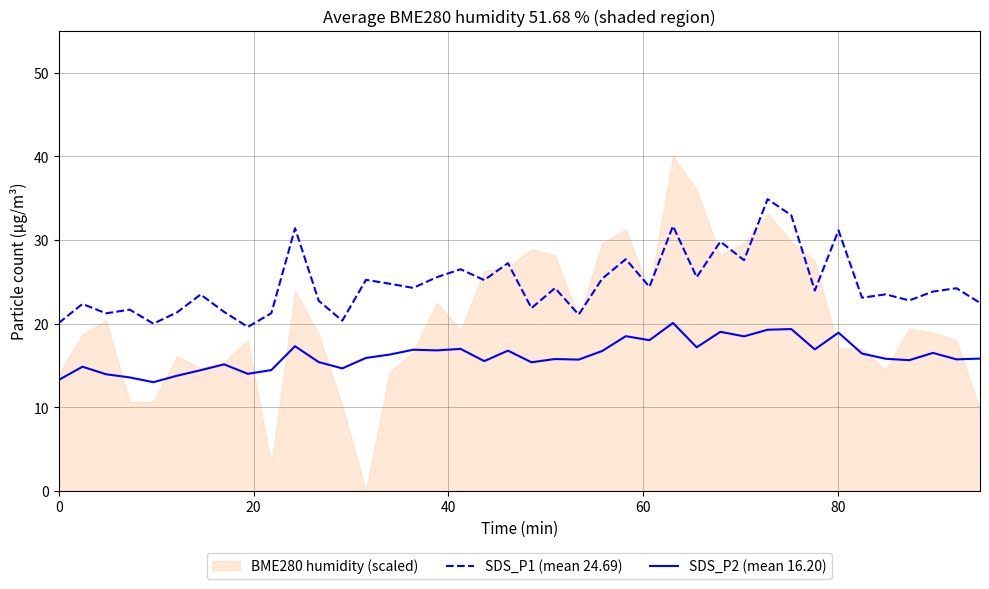

What is the maximum value for SDS_P2 (mean 16.20)?

20.1